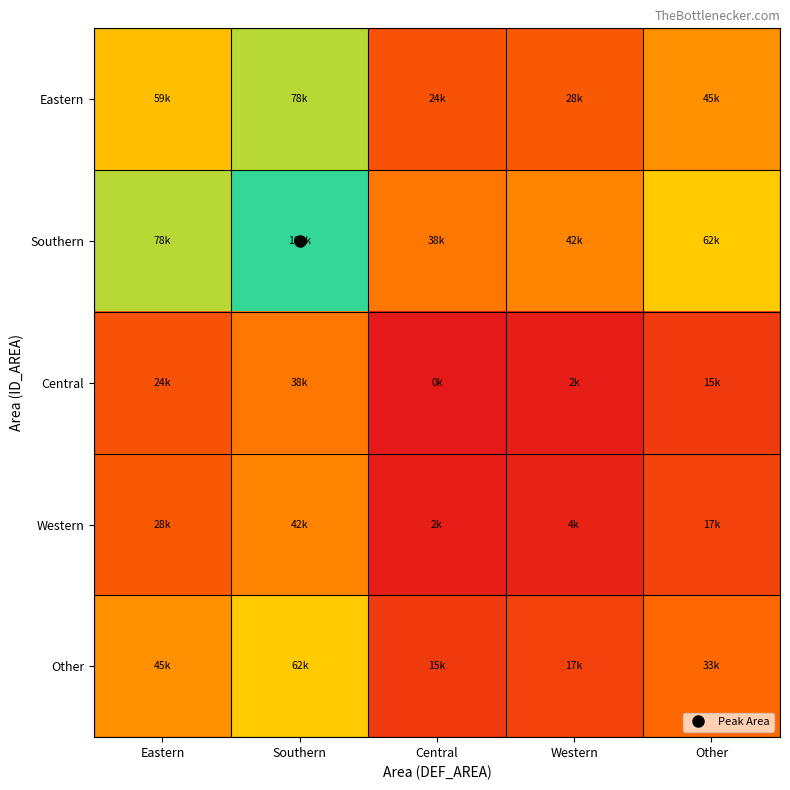

Which label corresponds to the largest value in the chart?

Southern